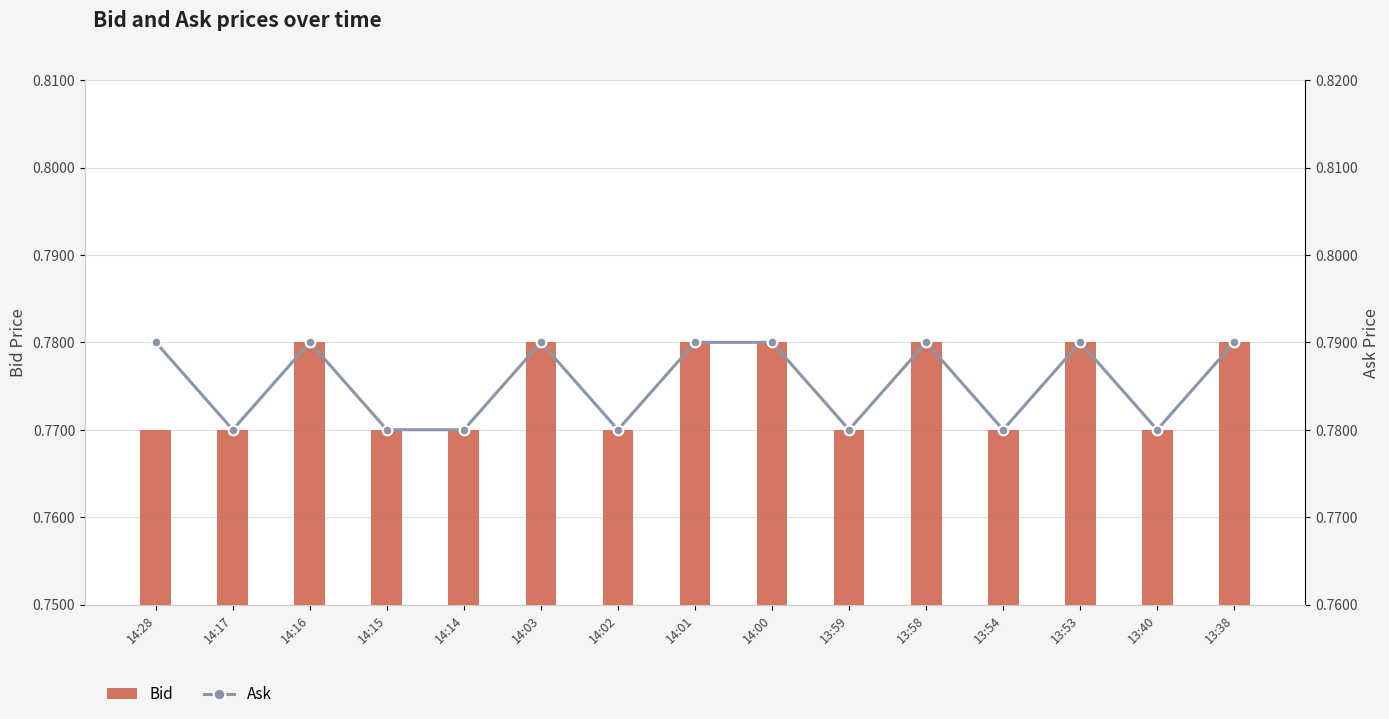

What position from the left is 13:38?

15